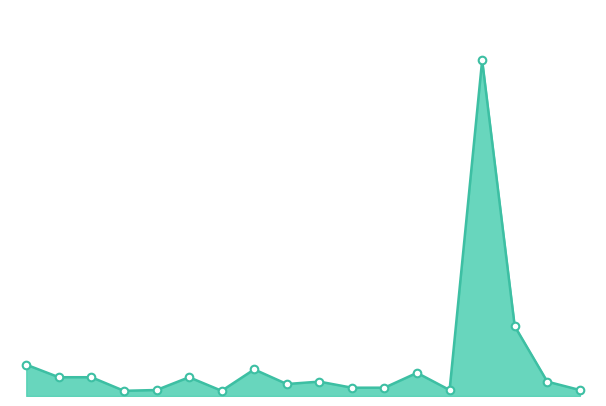

Does the chart have visible grid lines?

No